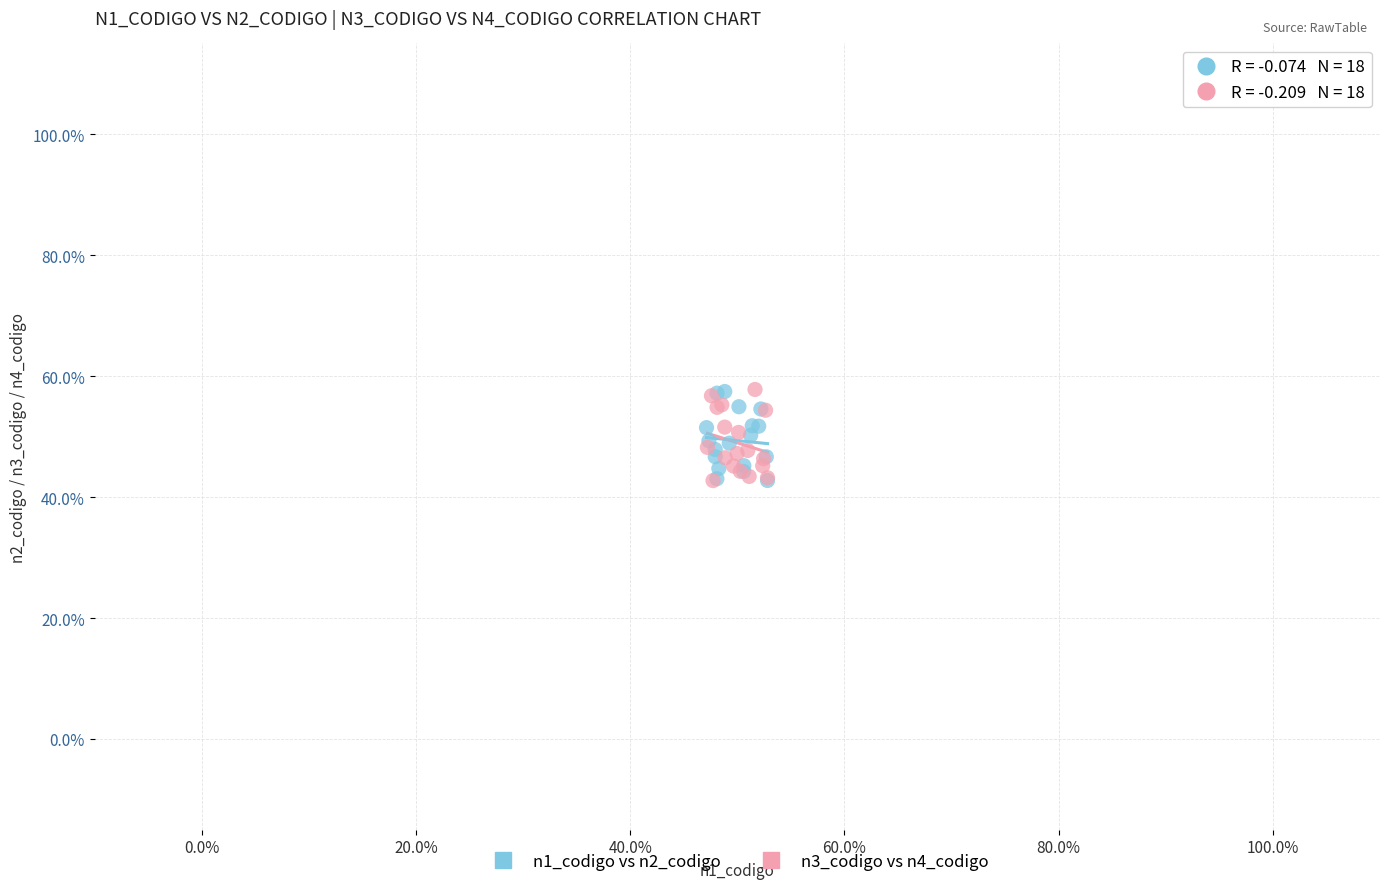

What are all the series names shown in the legend?

n1_codigo vs n2_codigo, n3_codigo vs n4_codigo